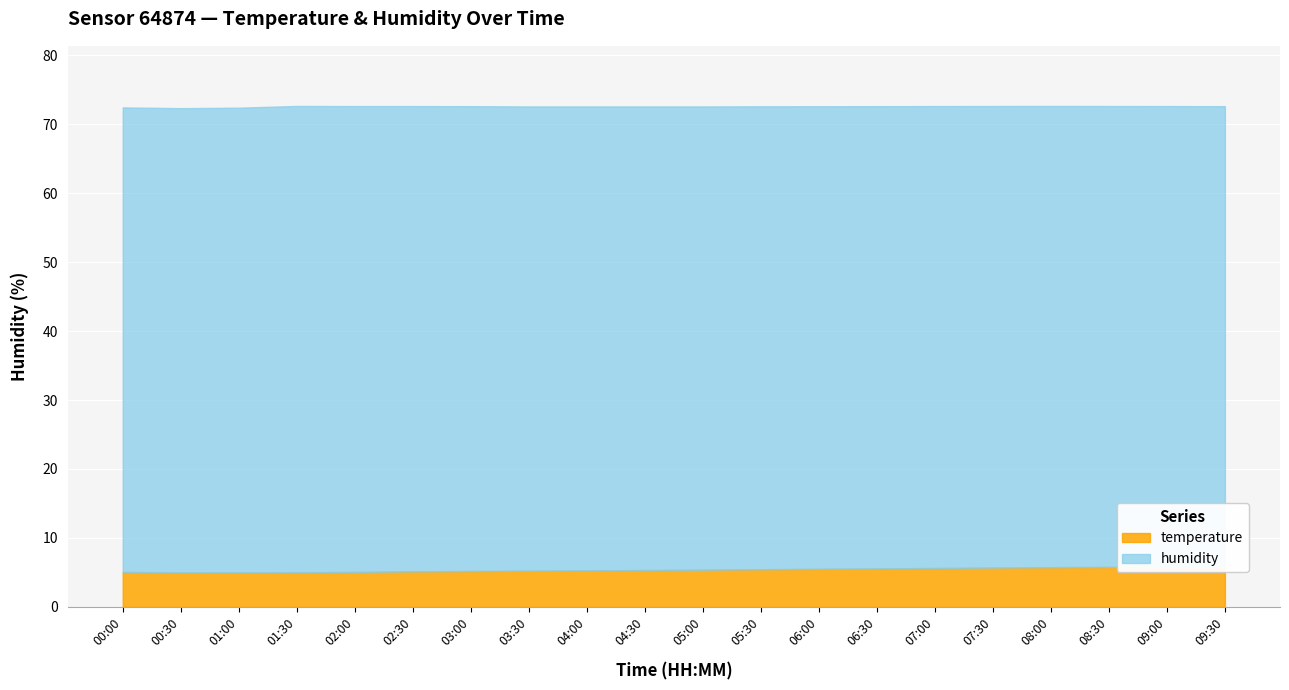

Reading left to right, extract all data points from this chart.

5.1	5.0	5.0	5.0	5.1	5.2	5.2	5.2	5.3	5.3	5.4	5.5	5.5	5.6	5.6	5.7	5.8	5.8	5.8	5.9